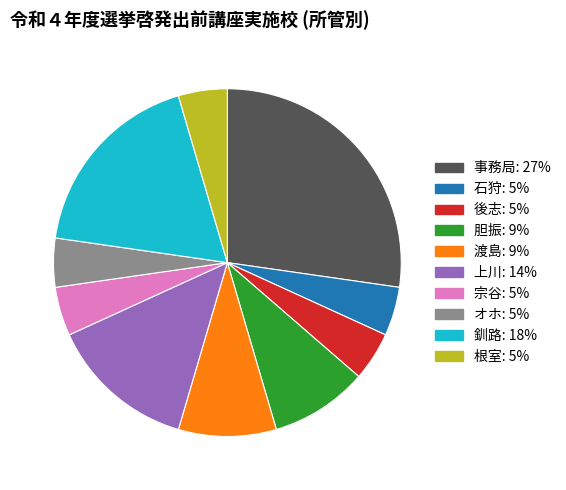

Is the sum of 胆振 and オホ greater than half?

No